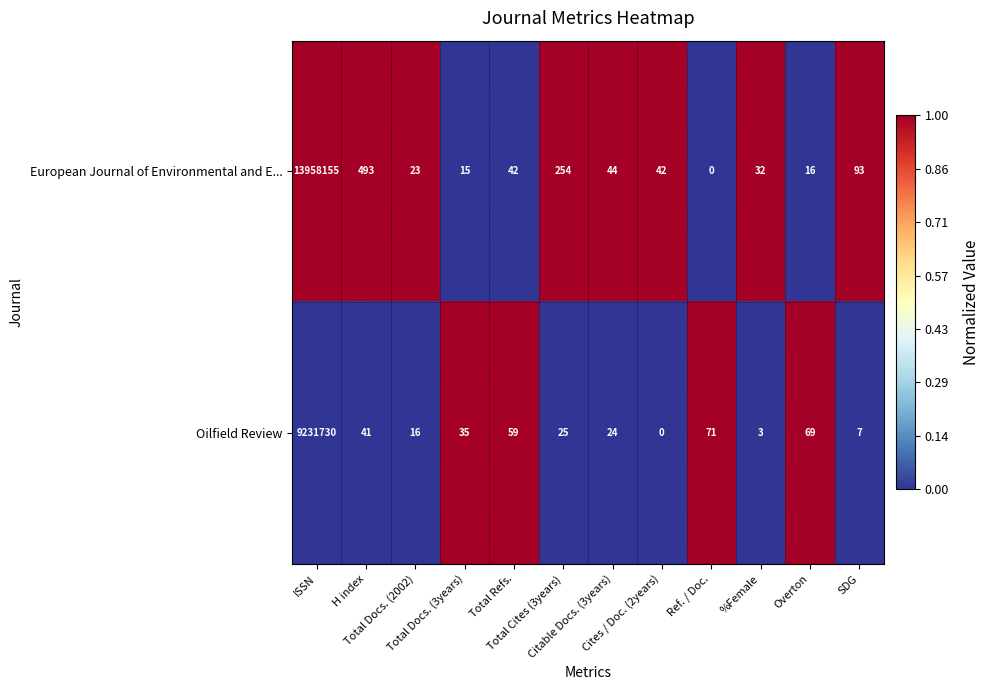

At how many categories does at least one series exceed 0?

12